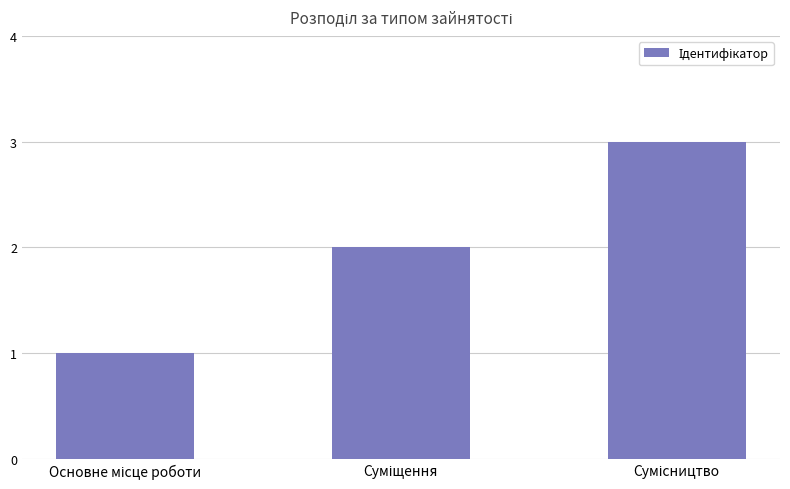

What is the sum of all values?

6